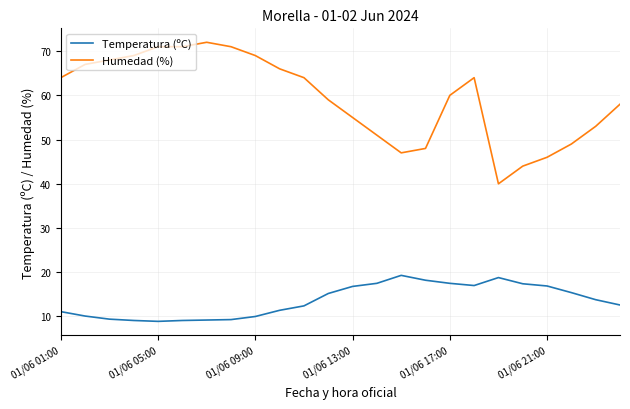

List the series in order of their peak value, highest first.

Humedad (%), Temperatura (ºC)